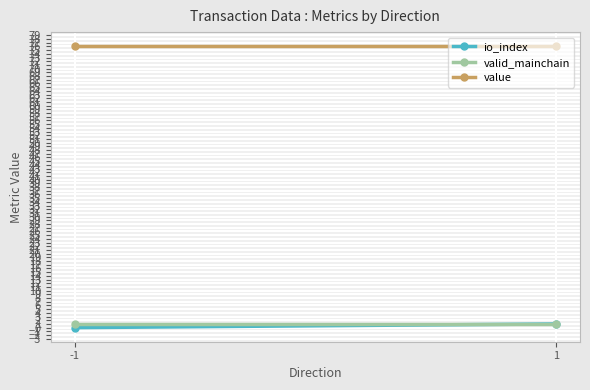

What is the minimum value for valid_mainchain?

1.0